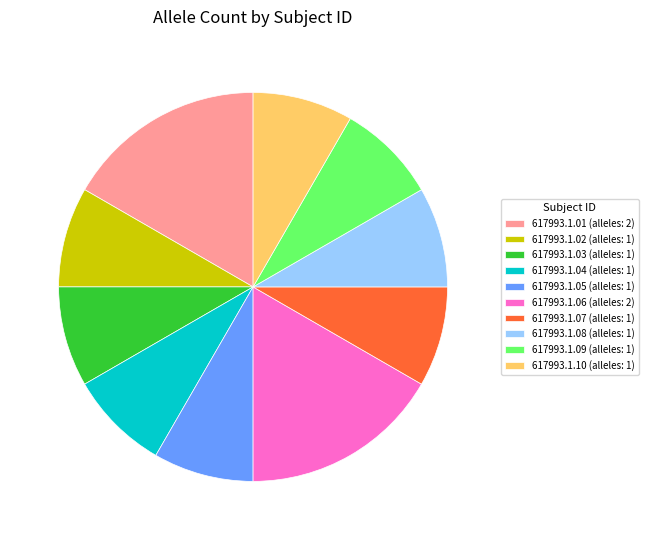

Is it true that 617993.1.08 is 20% of the pie?

False